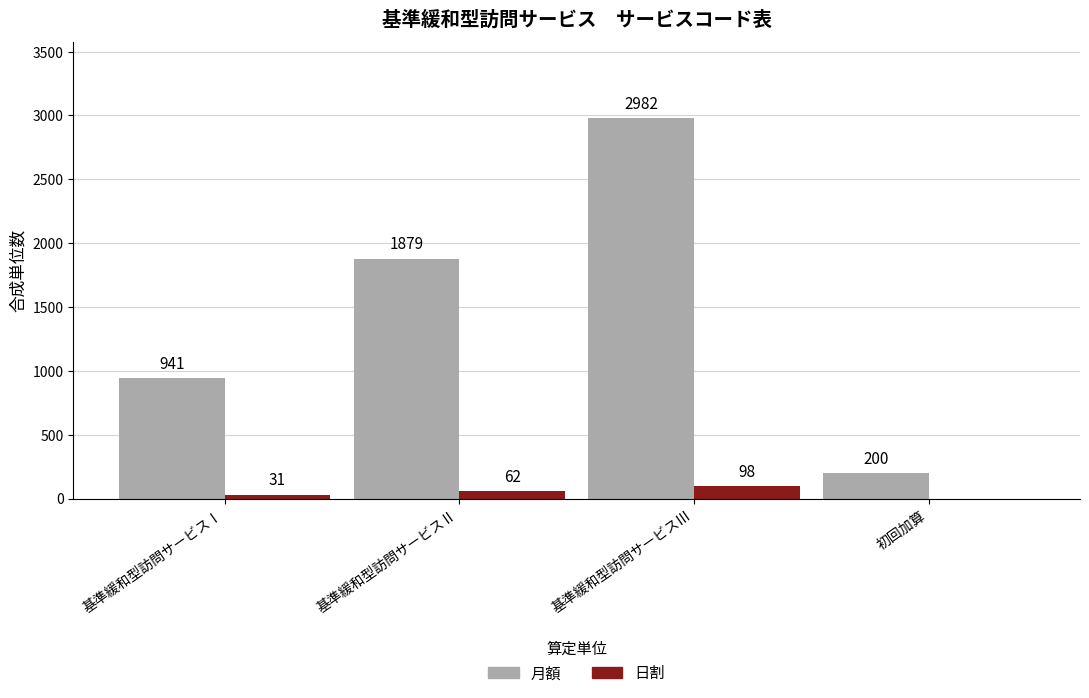

What is the maximum value shown in the chart?

2982